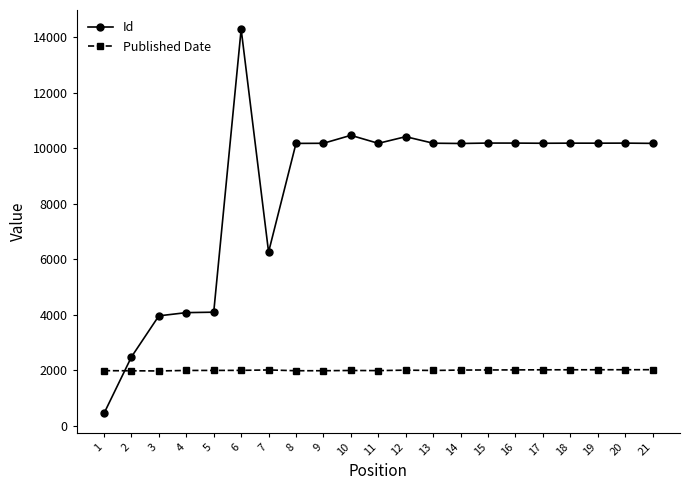

What is the difference between the highest and lowest values at 2?

499